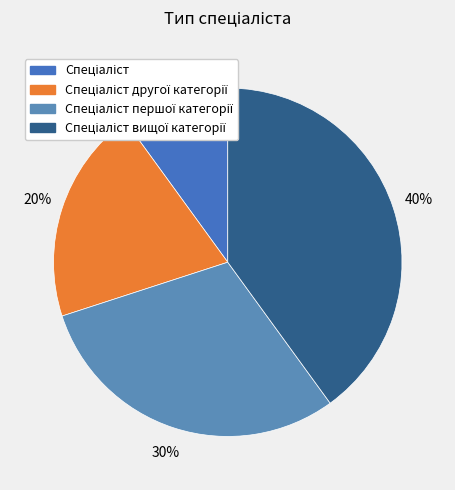

To the nearest percent, what is the difference between the largest and smallest slice percentages?

30%